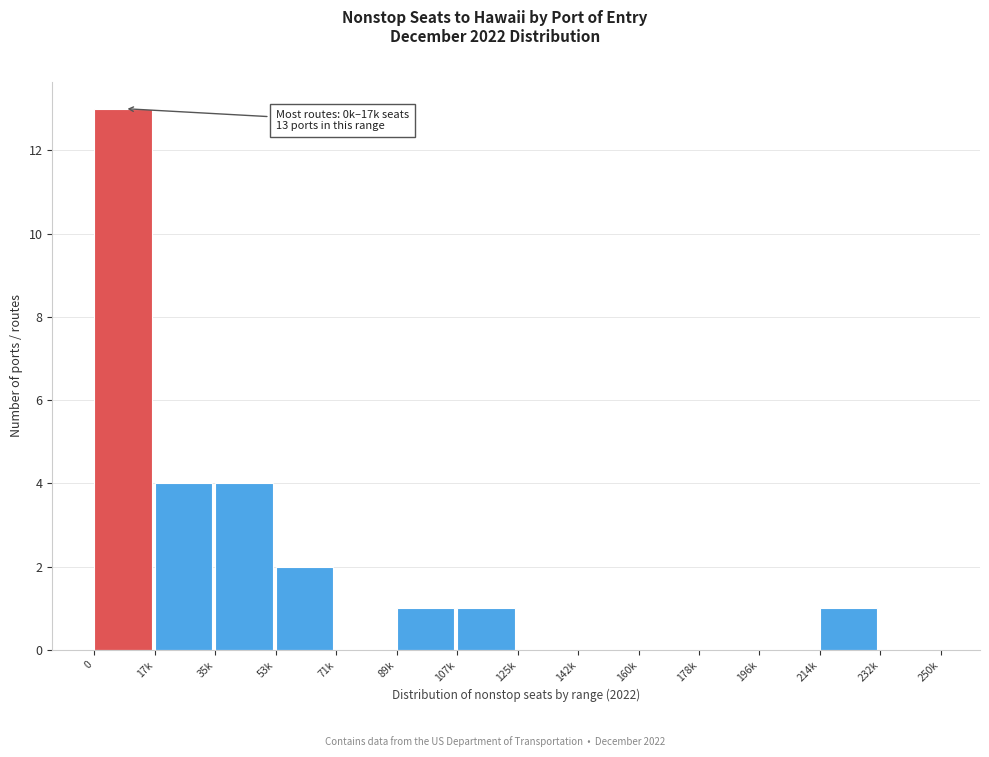

Reading left to right, transcribe all the data shown in this chart.

0=13	17k=4	35k=4	53k=2	71k=0	89k=1	107k=1	125k=0	142k=0	160k=0	178k=0	196k=0	214k=1	232k=0